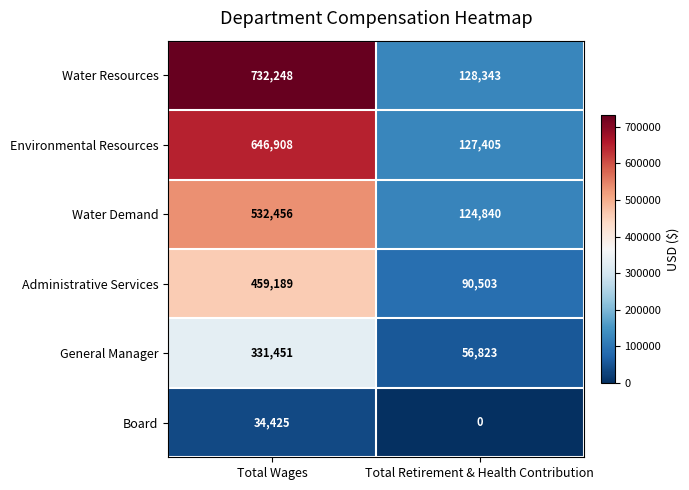

Which series has the largest total across all categories?

Water Resources